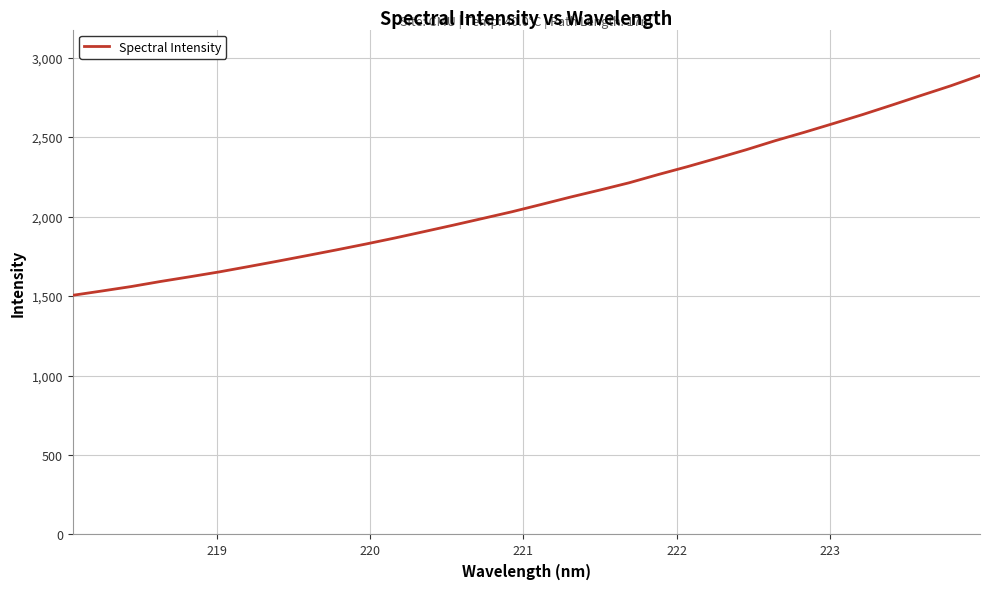

What is the difference between the maximum and minimum values?

1382.9